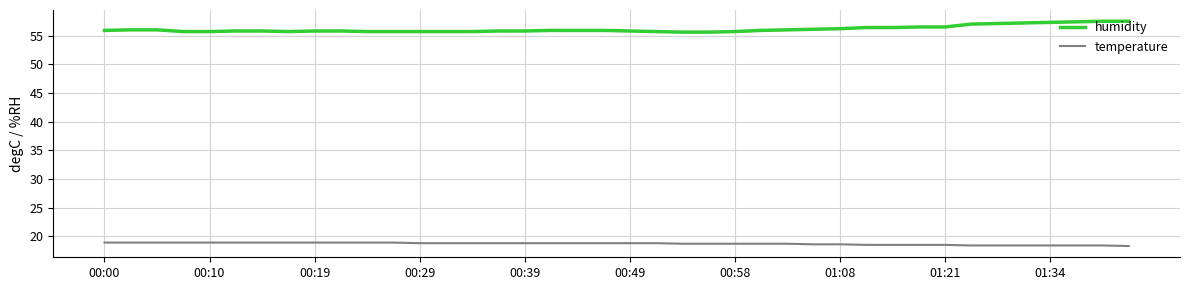

What is the difference between the maximum and minimum values in the humidity series?

1.9